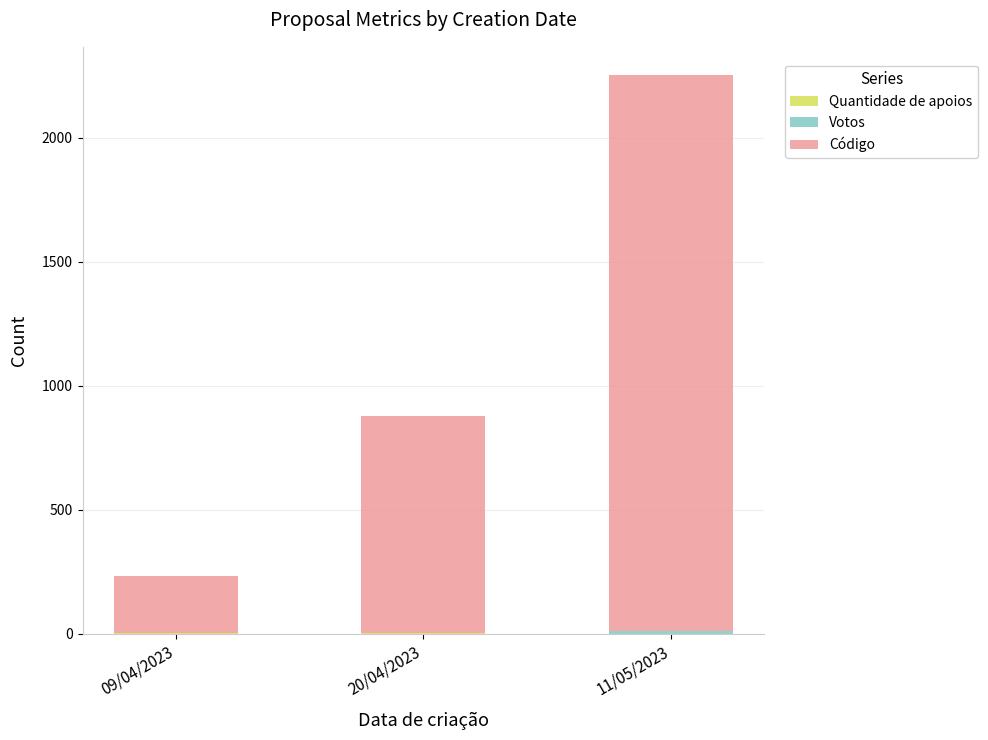

At which category is the sum across all series the highest?

11/05/2023